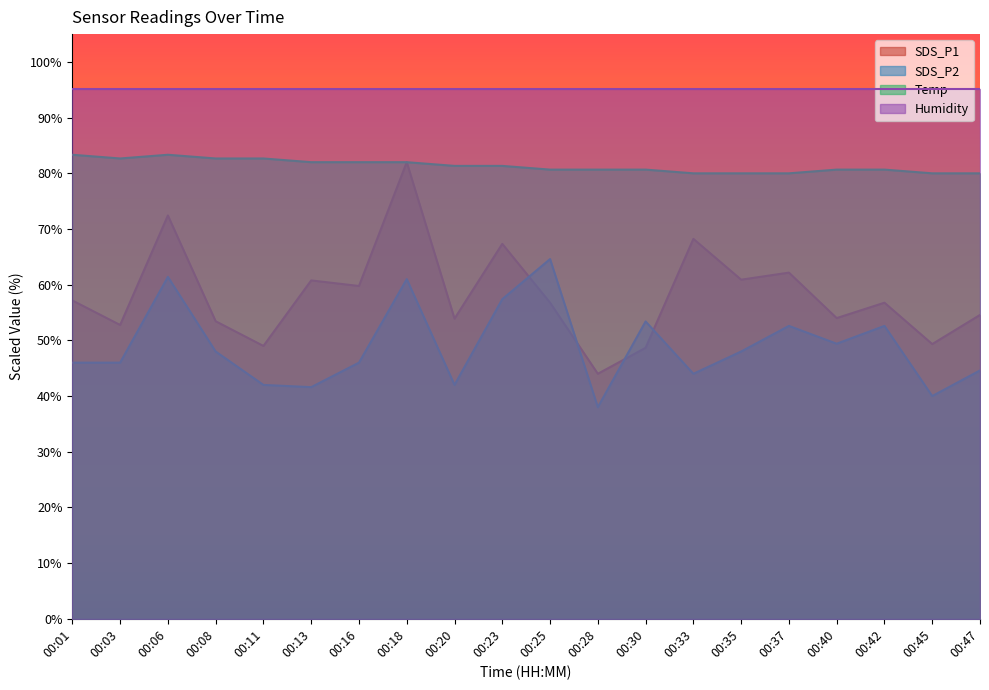

What is the approximate value of SDS_P2 at 00:13?

41.6